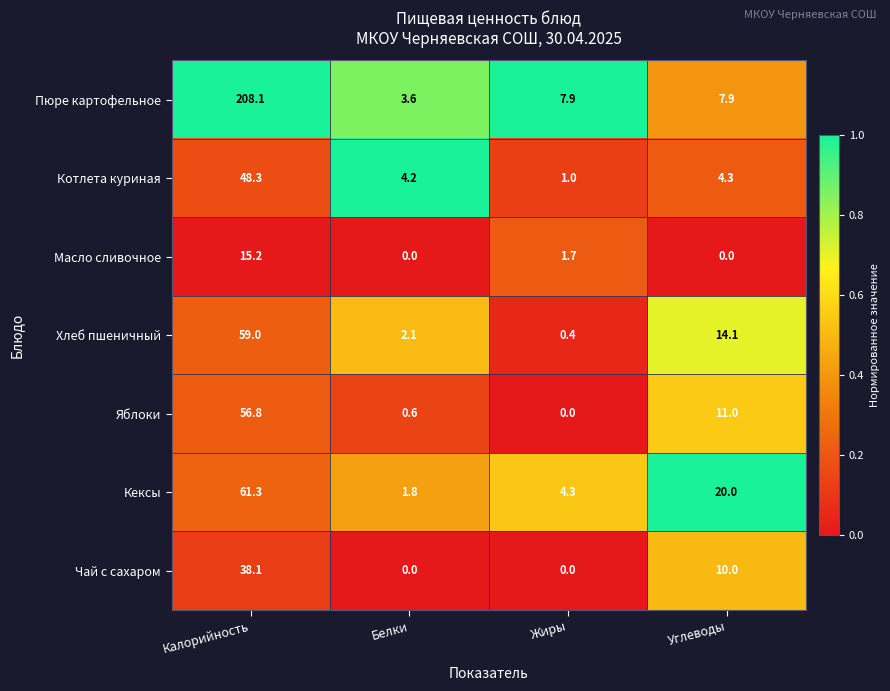

Reading left to right, what are all the values shown in this chart?

Пюре картофельное: 208.1	3.6	7.9	7.9
Котлета куриная: 48.3	4.2	1.0	4.3
Масло сливочное: 15.2	0.0	1.7	0.0
Хлеб пшеничный: 59.0	2.1	0.4	14.1
Яблоки: 56.8	0.6	0.0	11.0
Кексы: 61.3	1.8	4.3	20.0
Чай с сахаром: 38.1	0.0	0.0	10.0